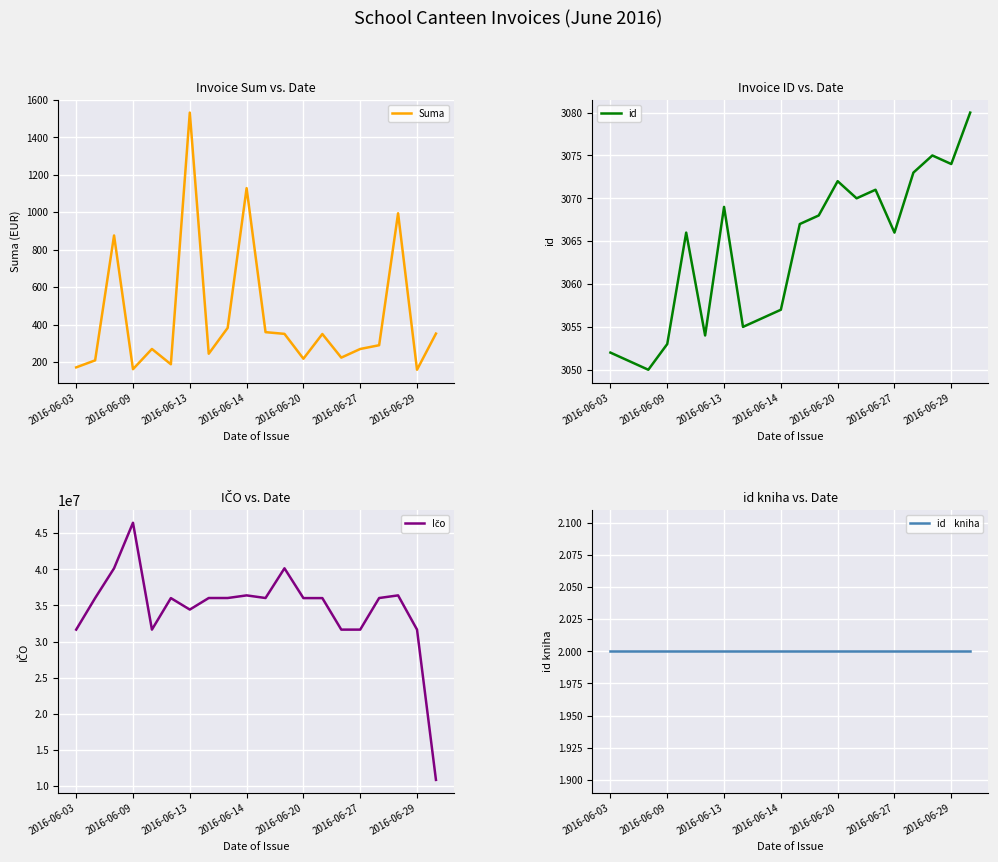

The value of Suma at 2016-06-14 is 1128.5. True or false?

True